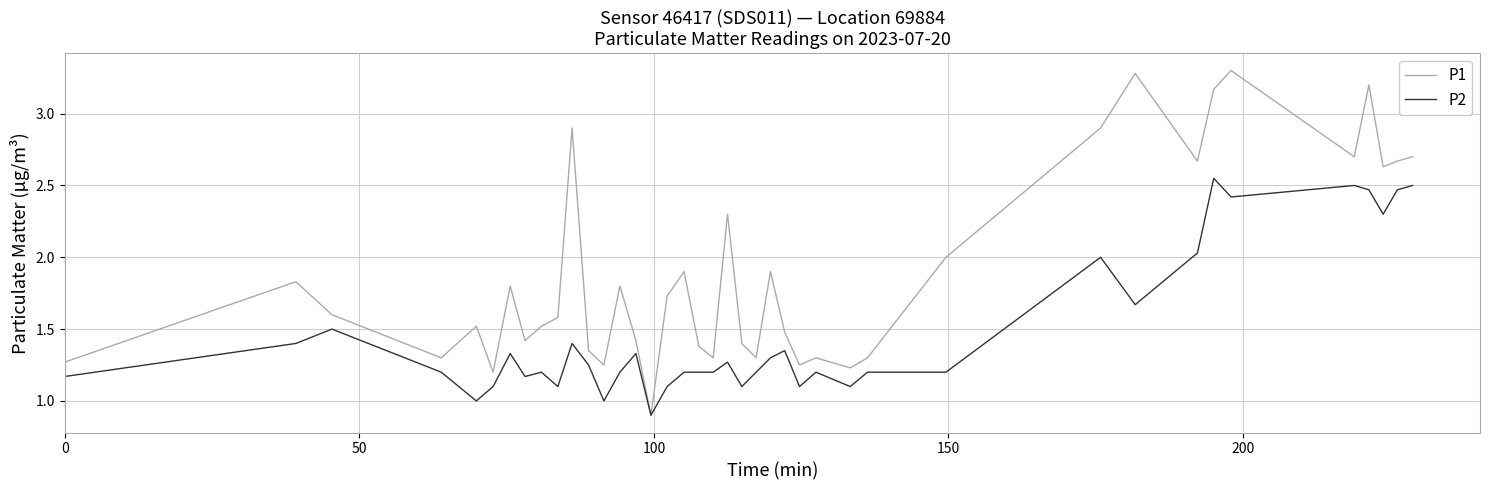

What is the minimum value shown in the chart?

0.9